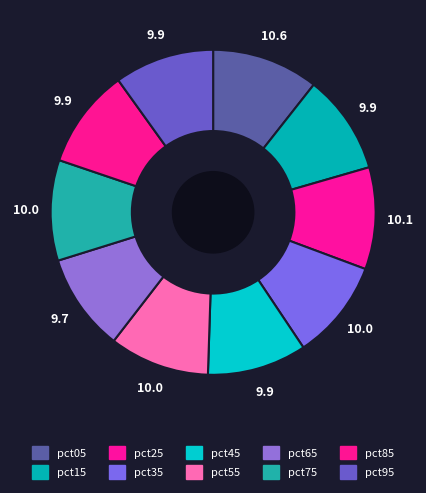

How many slices are in this pie chart?

10